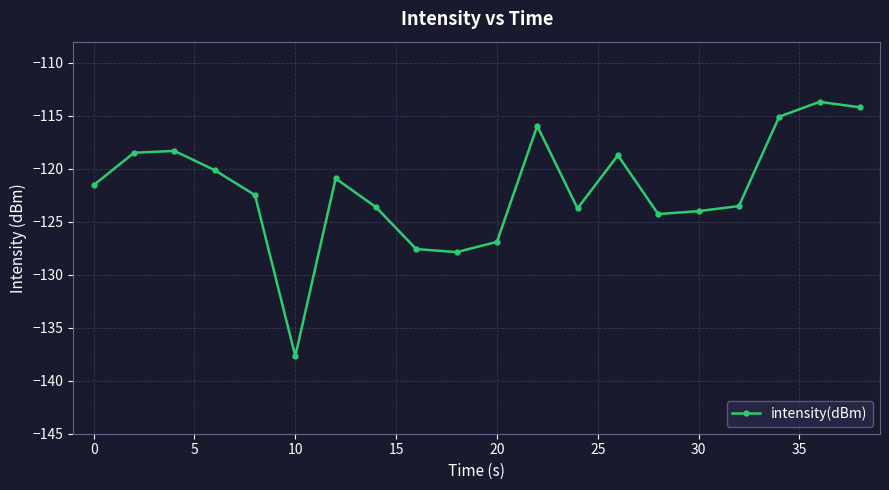

What is the value of the 20th point from the left?

-114.2